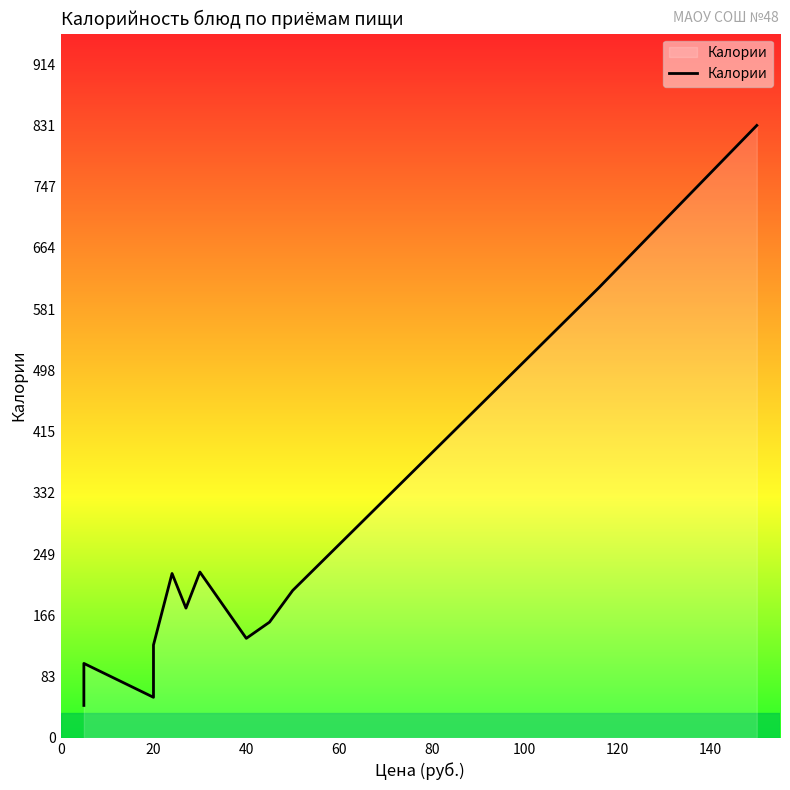

What is the difference between the maximum and minimum values?

787